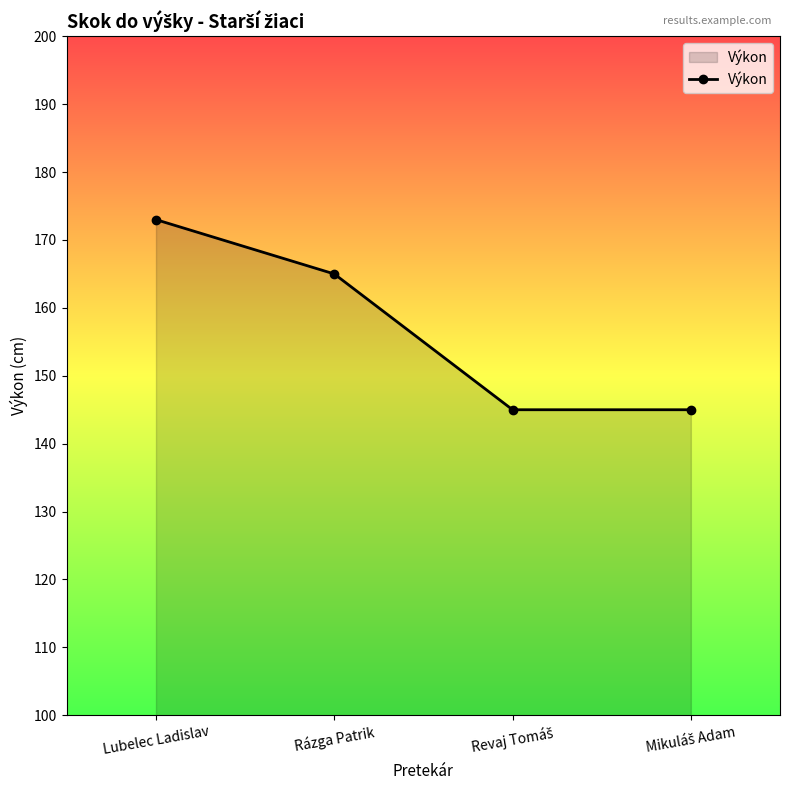

Which label corresponds to the largest value in the chart?

Lubelec Ladislav